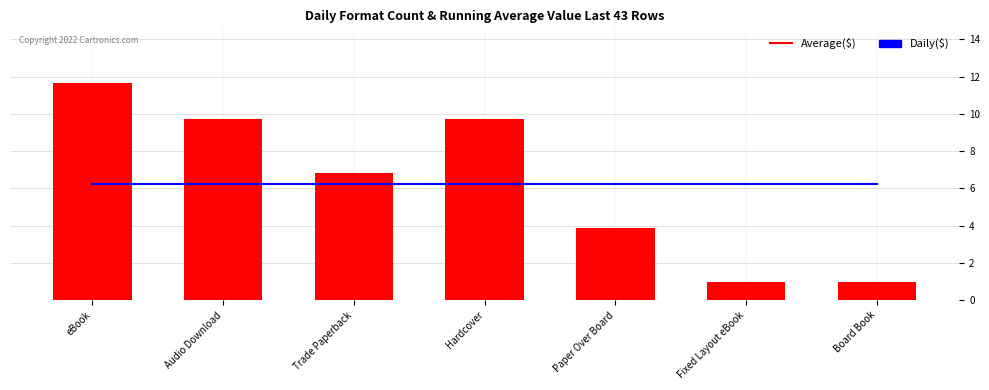

List the labels in order of Average($) value, largest first.

eBook, Audio Download, Trade Paperback, Hardcover, Paper Over Board, Fixed Layout eBook, Board Book